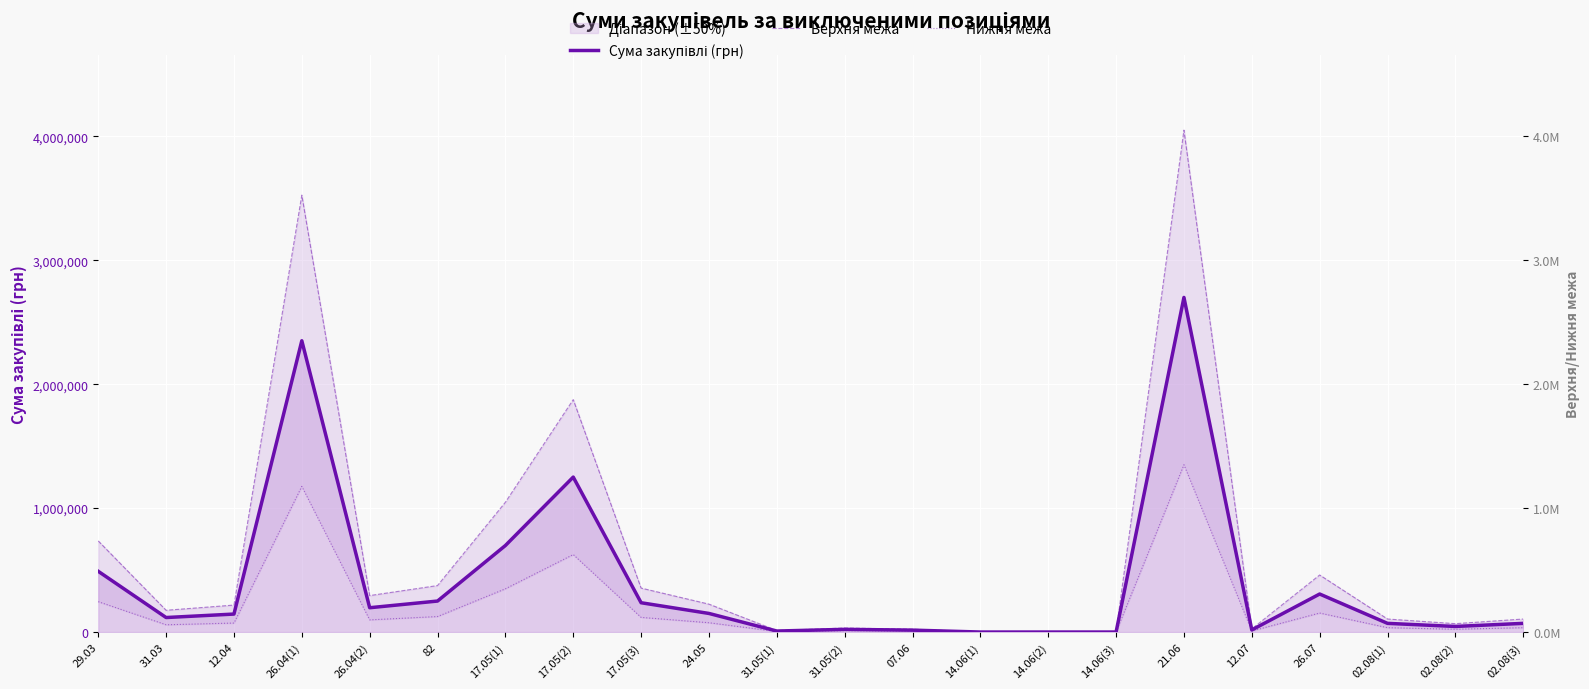

What is the label of the 19th point from the right?

26.04(1)